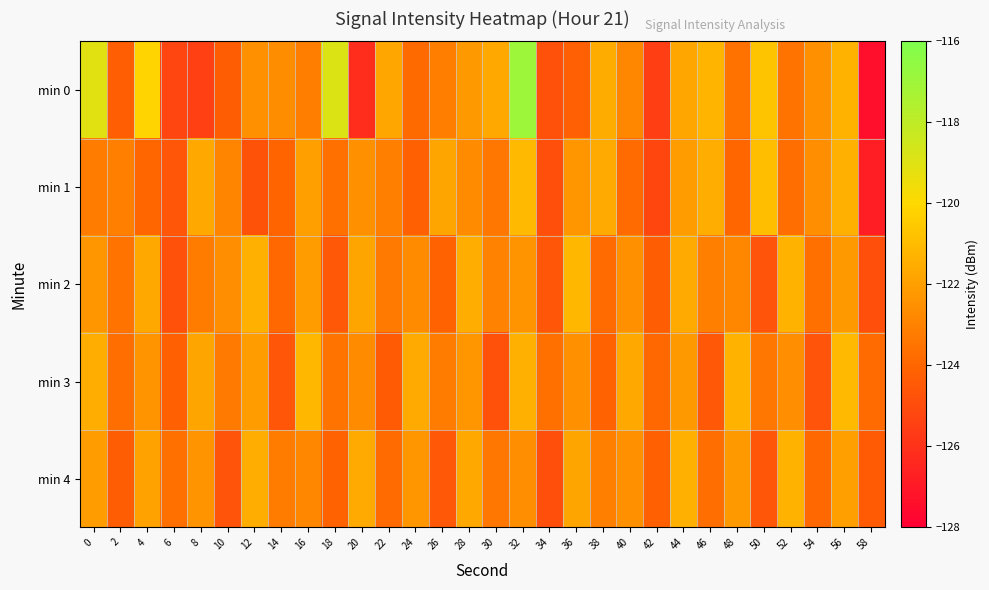

Which category has the lowest value across all series?

58